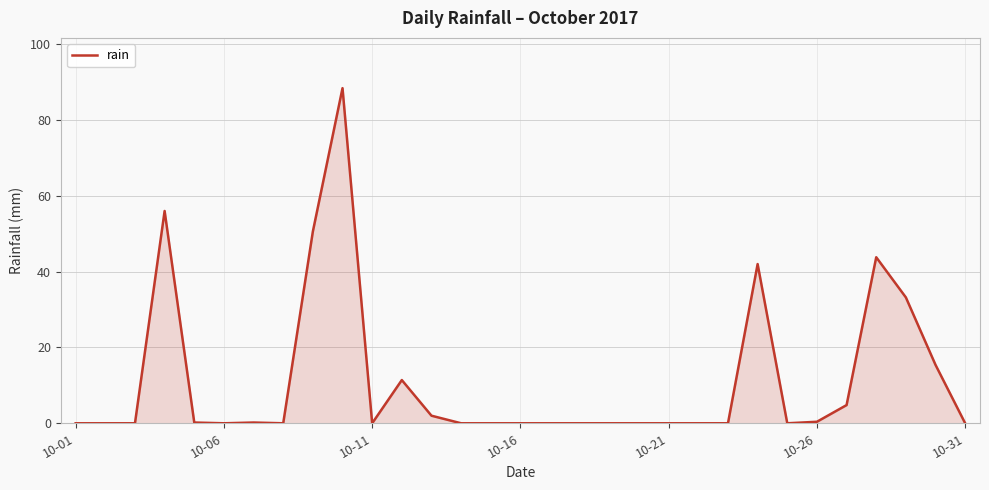

The chart shows a value of 0.4 at 10-26. True or false?

True